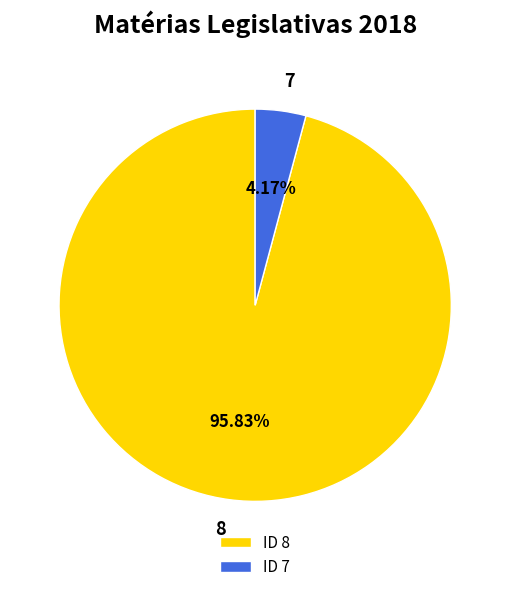

Count the number of slices in the pie.

2